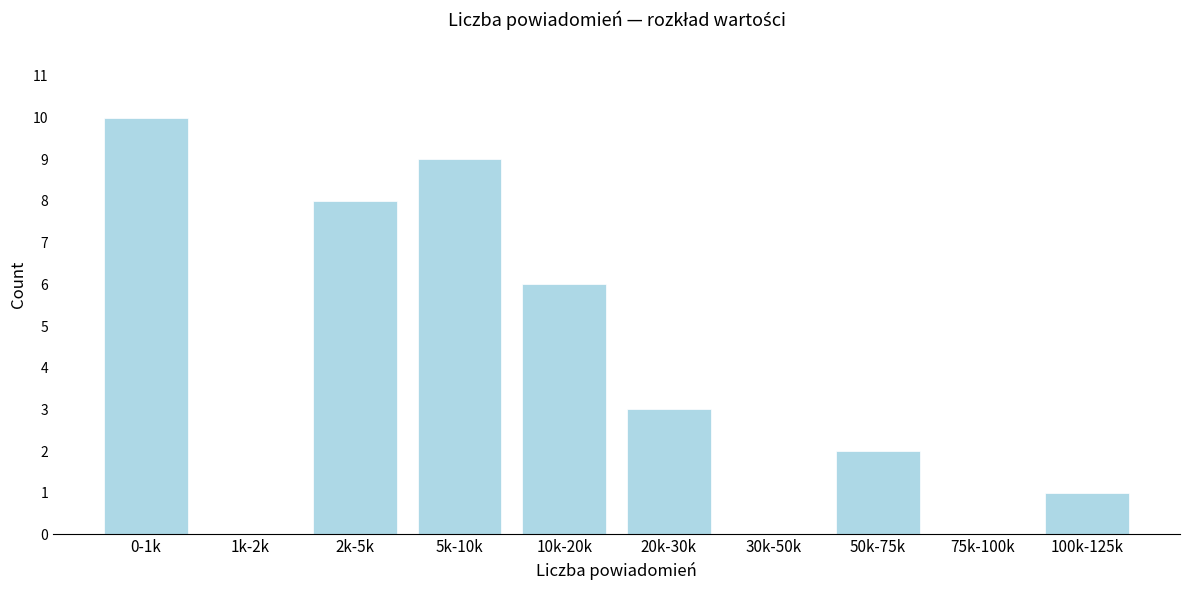

Reading right to left, extract all data points from this chart.

100k-125k=1	75k-100k=0	50k-75k=2	30k-50k=0	20k-30k=3	10k-20k=6	5k-10k=9	2k-5k=8	1k-2k=0	0-1k=10